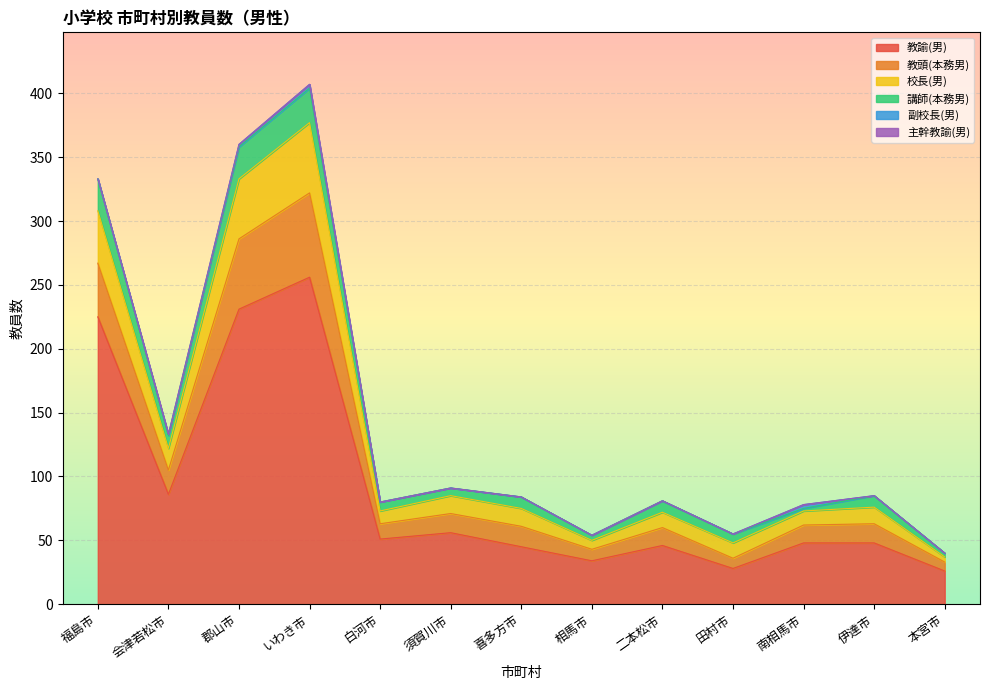

Read the 教諭(男) value at 二本松市.

46